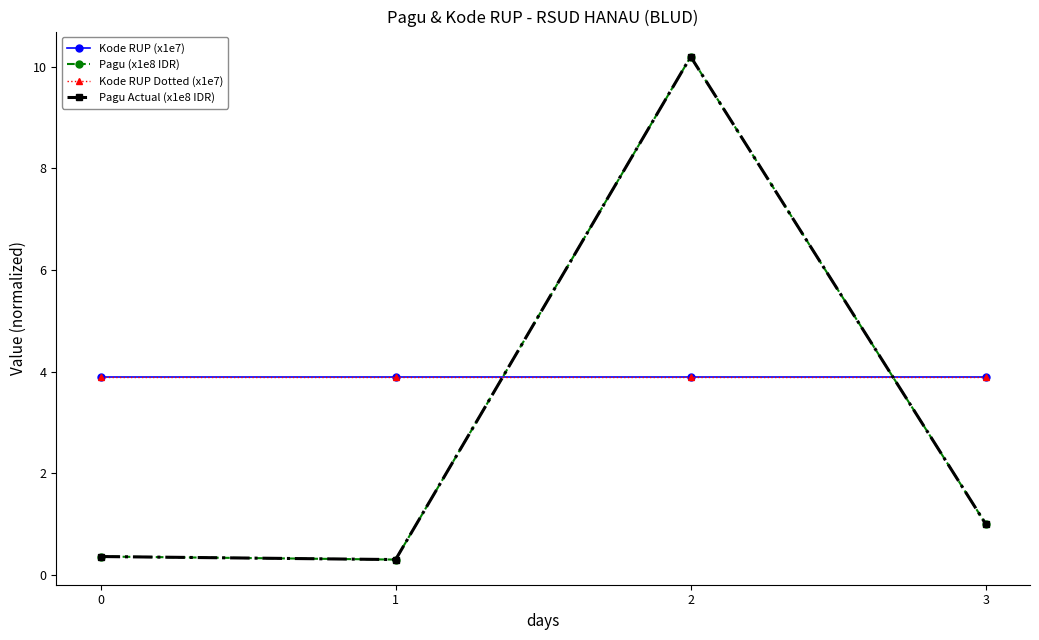

Is this an area chart (filled region under the line)?

No